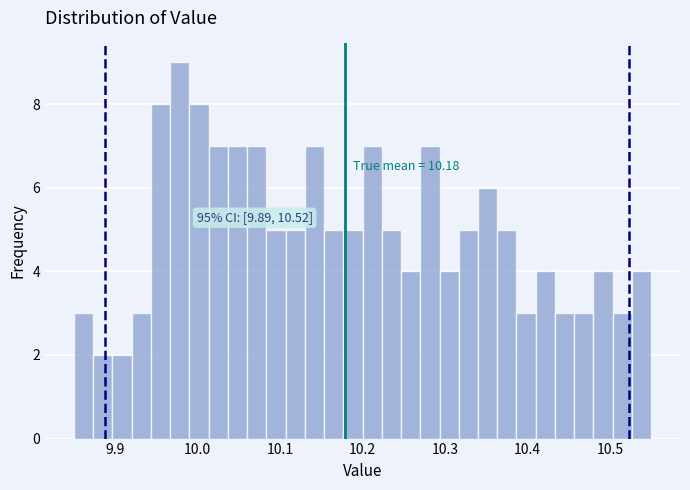

Read against the x-axis, roughly where is the centre of the tallest bar?

9.98